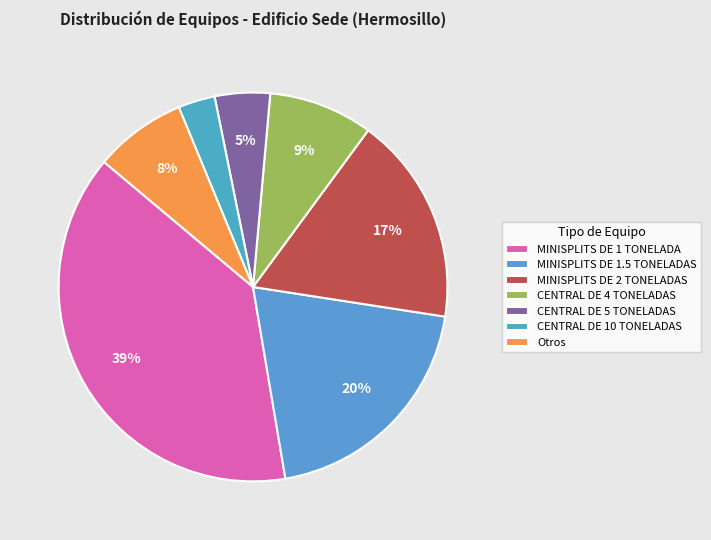

Count the number of slices in the pie.

7